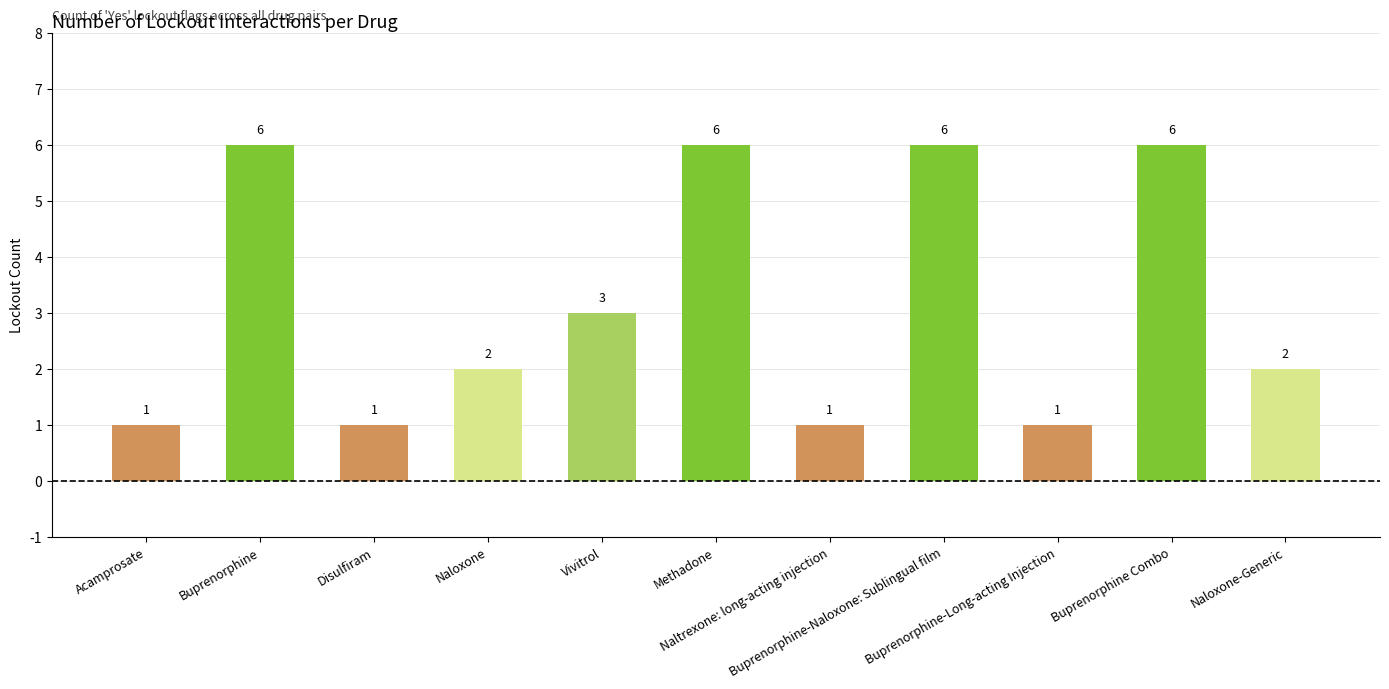

At which label does the data first exceed 2?

Buprenorphine